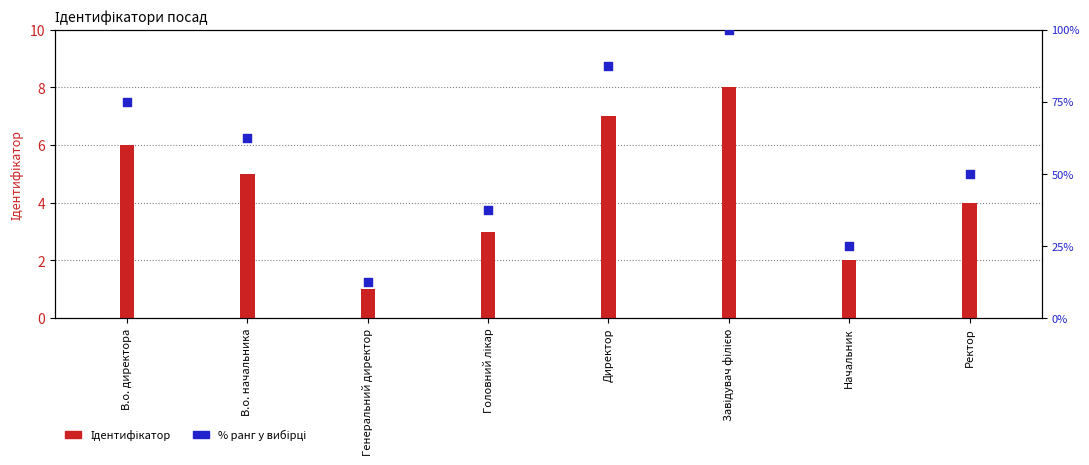

What is the ratio of the value at Директор to the value at Ректор?

1.8